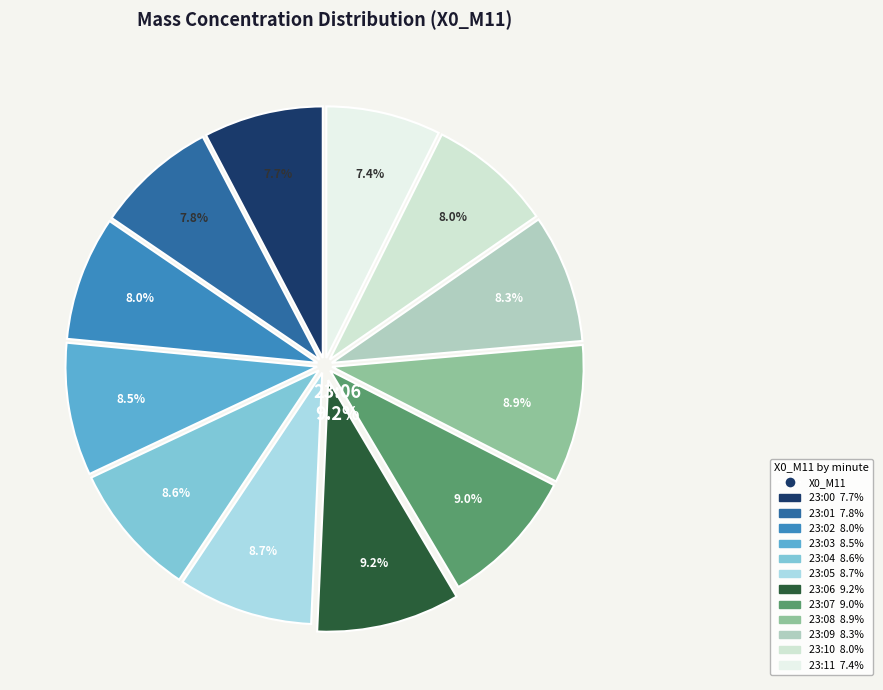

Count the number of slices in the pie.

12